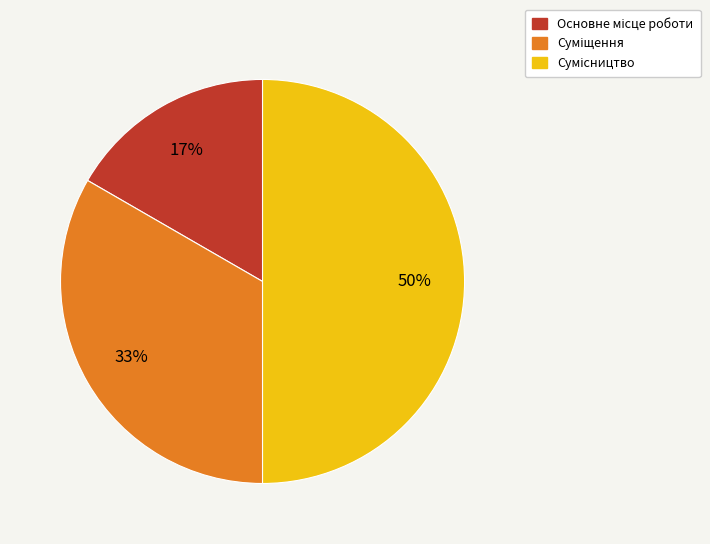

To the nearest percent, what is the average slice percentage?

33%